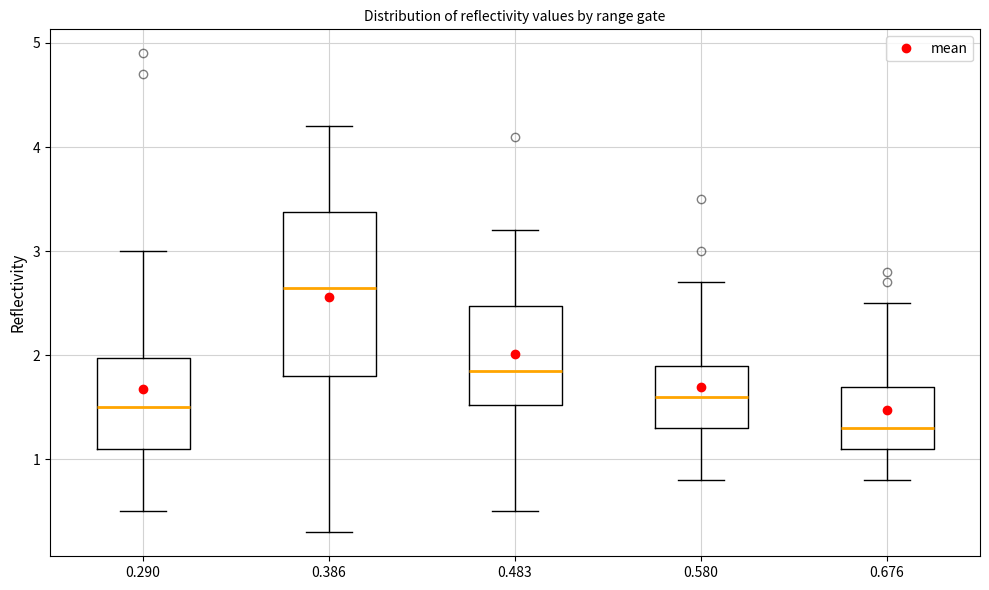

Reading left to right, read every box against the y-axis: the position of its median line, the range the box covers, and the ends of its whiskers. The values are not printed on the chart, so give them approximately, as read against the axis.

0.290: median 1.5, box 1.1 to 2.0, whiskers 0.5 to 3.0
0.386: median 2.7, box 1.8 to 3.4, whiskers 0.3 to 4.2
0.483: median 1.9, box 1.5 to 2.5, whiskers 0.5 to 3.2
0.580: median 1.6, box 1.3 to 1.9, whiskers 0.8 to 2.7
0.676: median 1.3, box 1.1 to 1.7, whiskers 0.8 to 2.5